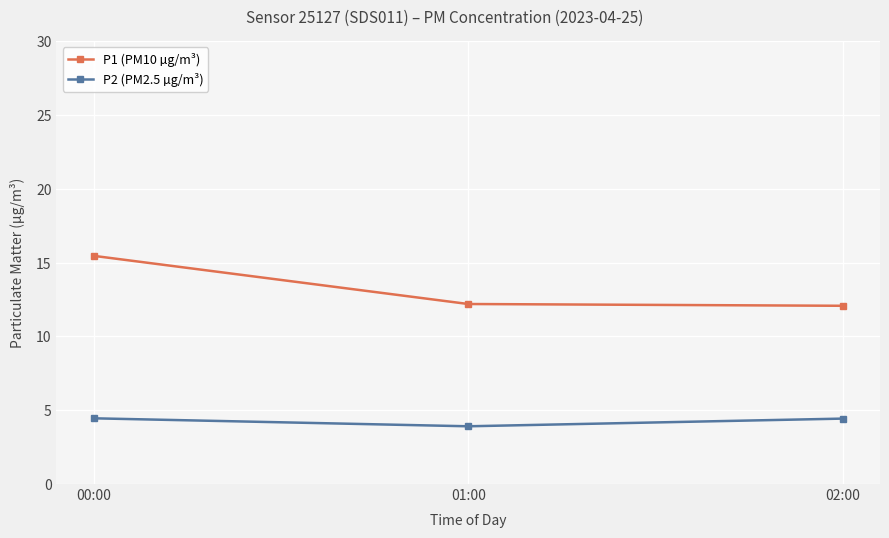

Read the P2 (PM2.5 µg/m³) value at 02:00.

4.4